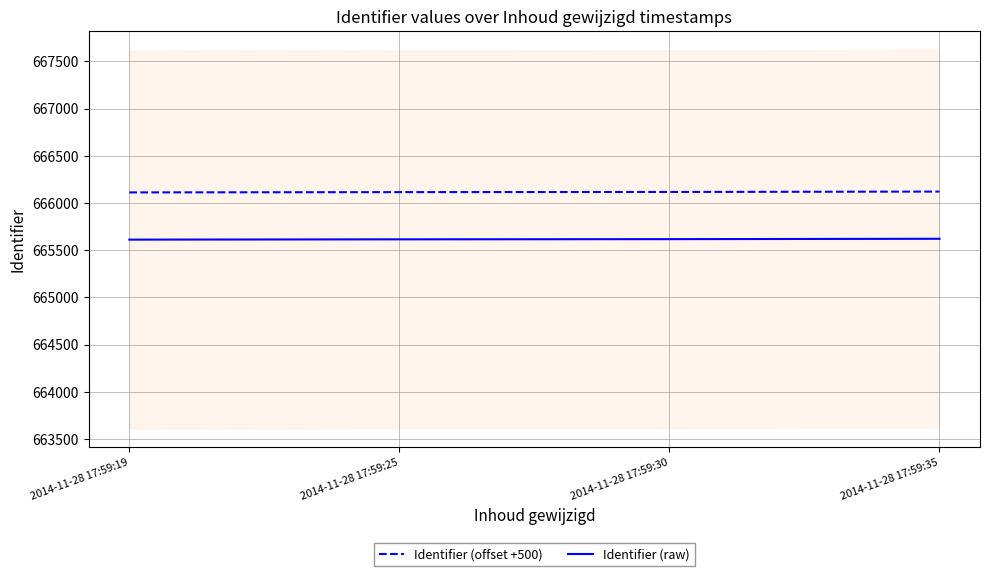

What is the spread (max minus min) of values at 2014-11-28 17:59:25?

500